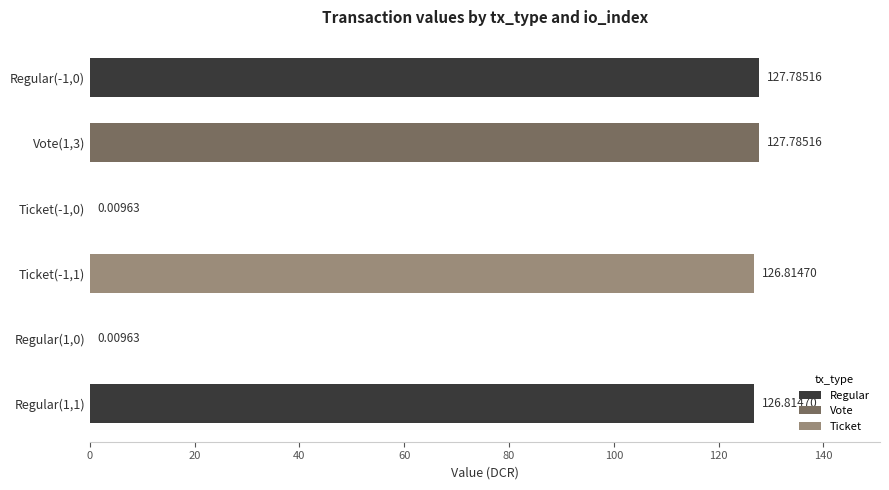

How many series are shown in this chart?

1